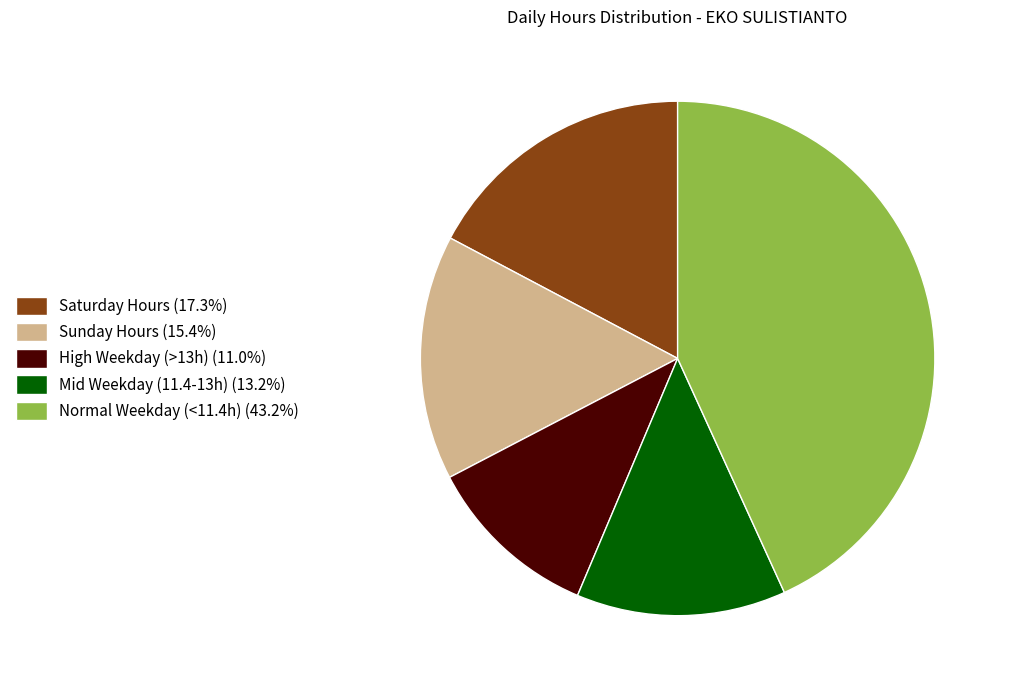

Is the sum of Saturday Hours (17.3%) and Normal Weekday (<11.4h) (43.2%) greater than half?

Yes